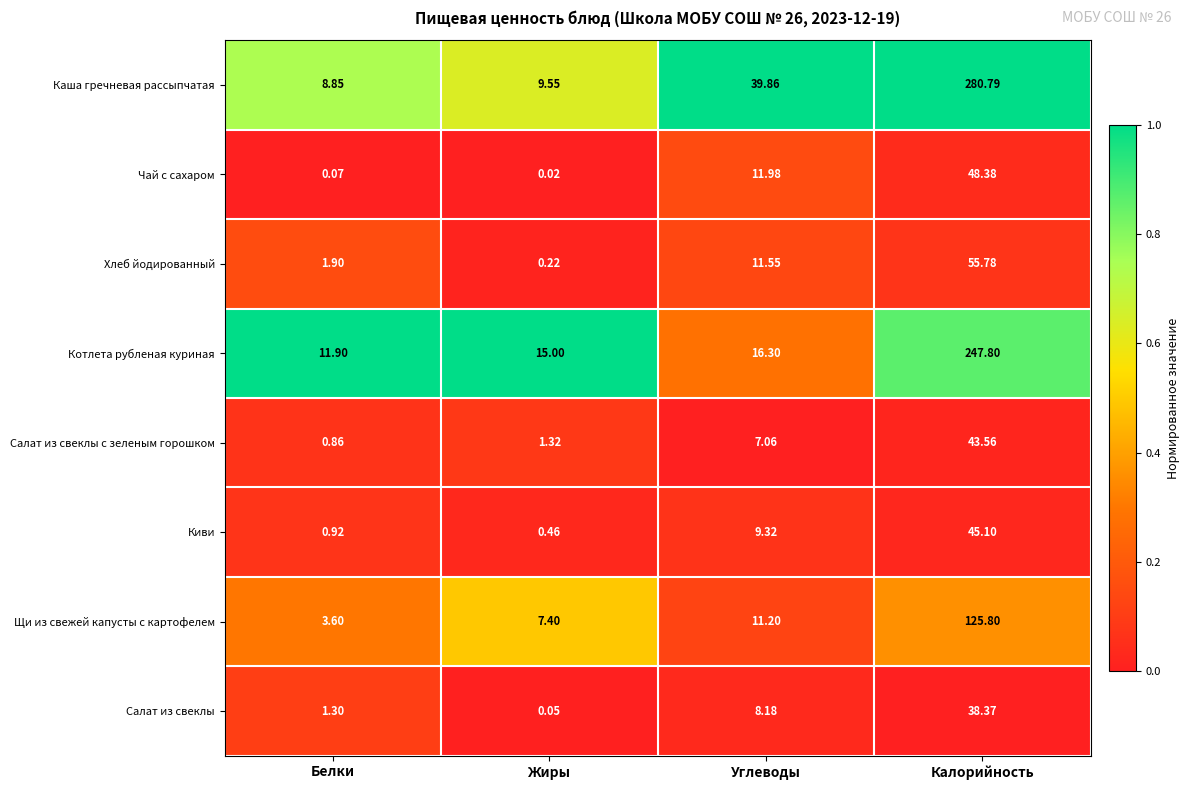

At which label does Щи из свежей капусты с картофелем first exceed 11?

Углеводы